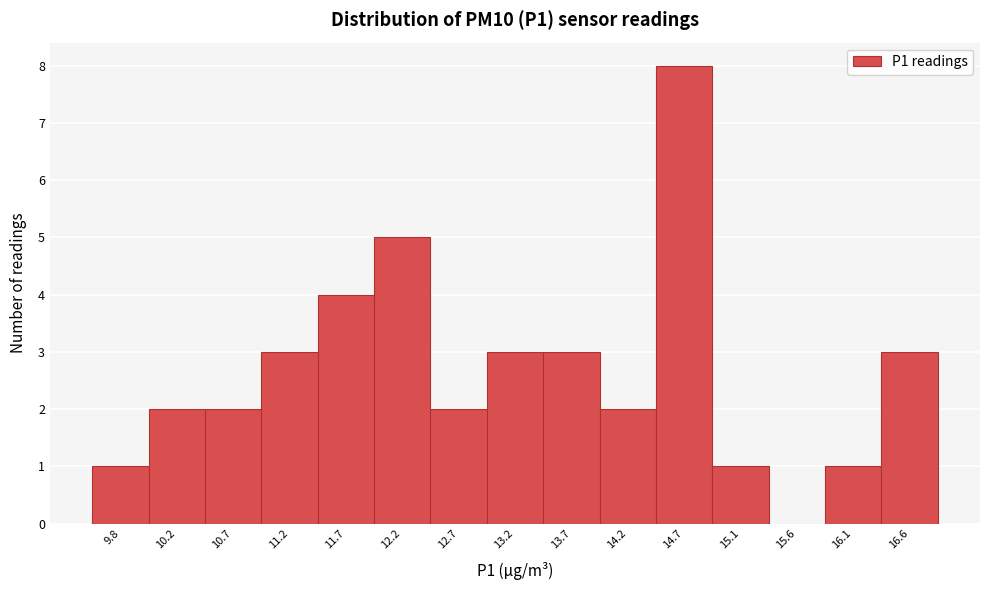

Reading right to left, transcribe all the data shown in this chart.

16.6=3	16.1=1	15.6=0	15.1=1	14.7=8	14.2=2	13.7=3	13.2=3	12.7=2	12.2=5	11.7=4	11.2=3	10.7=2	10.2=2	9.8=1